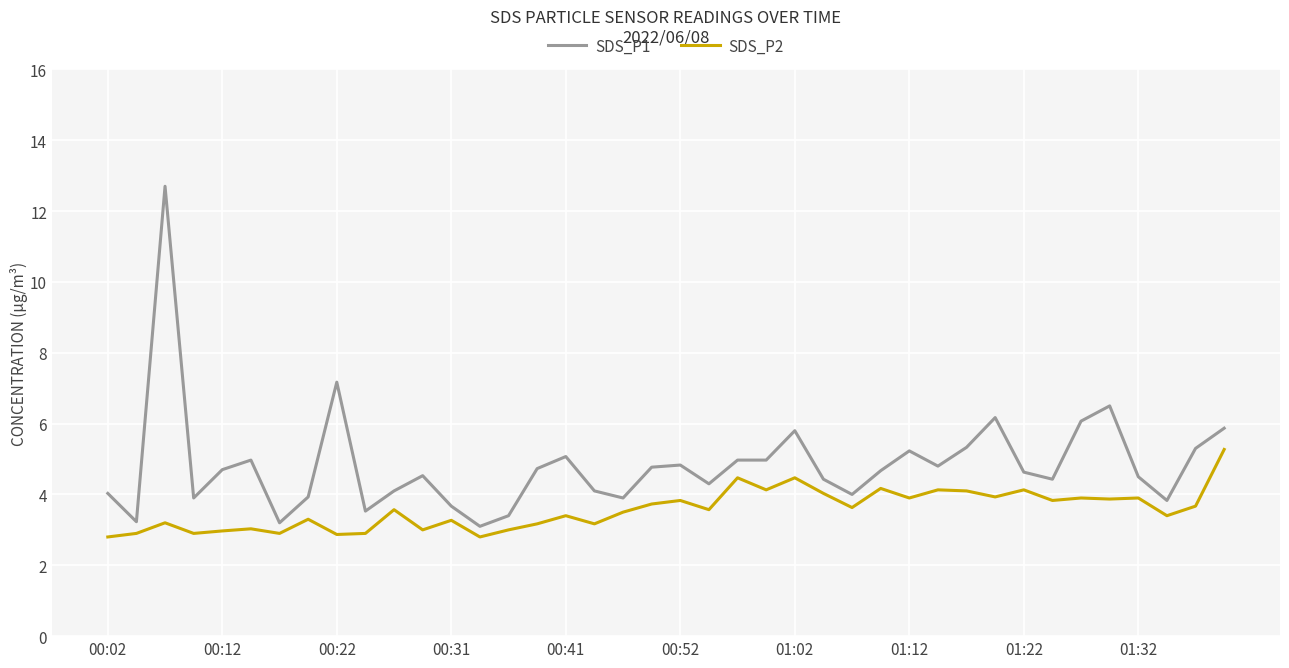

True or false: SDS_P1 and SDS_P2 intersect in this chart.

False